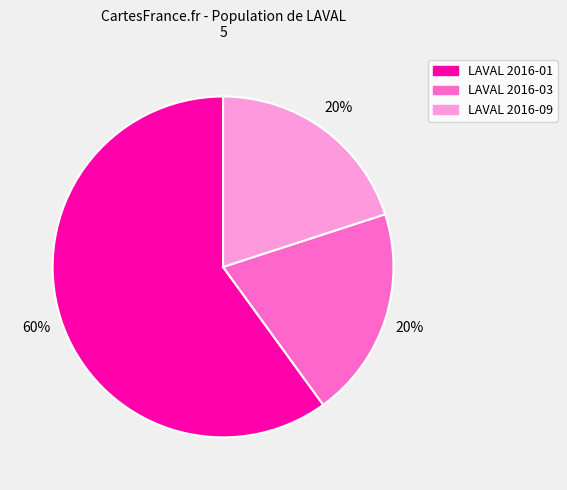

To the nearest percent, what percentage of the pie is LAVAL 2016-03?

20%